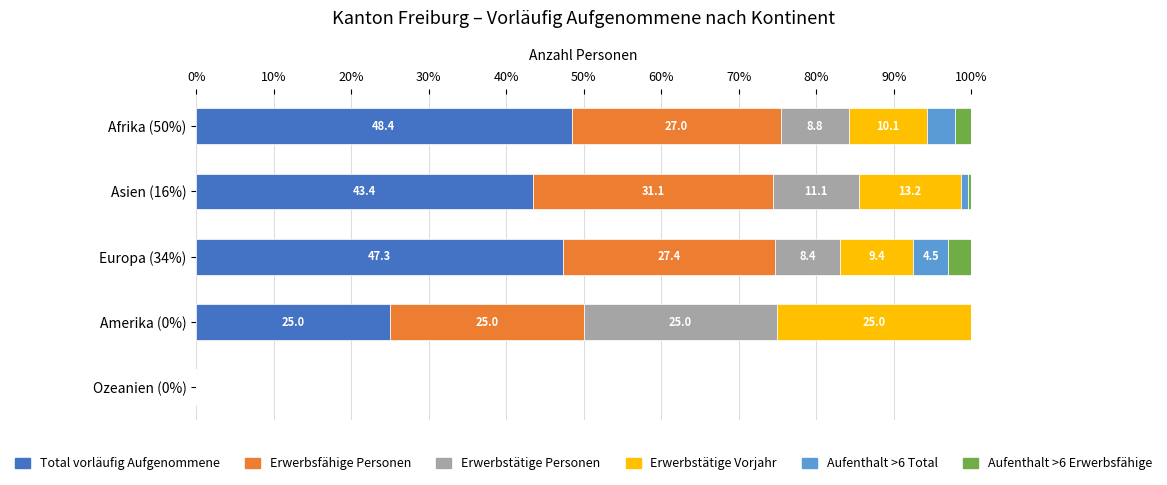

What is the total value across all series at Europa (34%)?

100.0